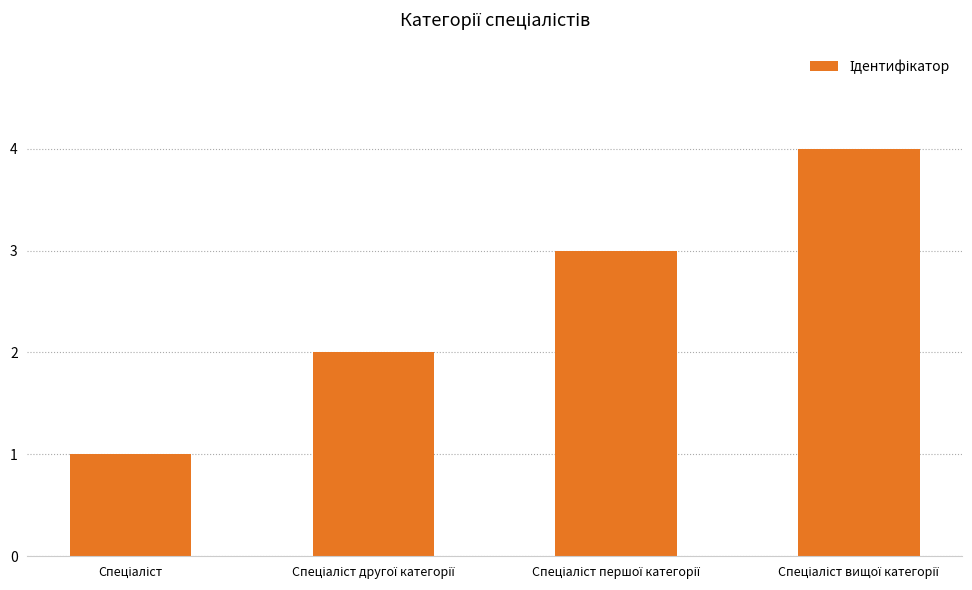

Count the number of categories in the chart.

4